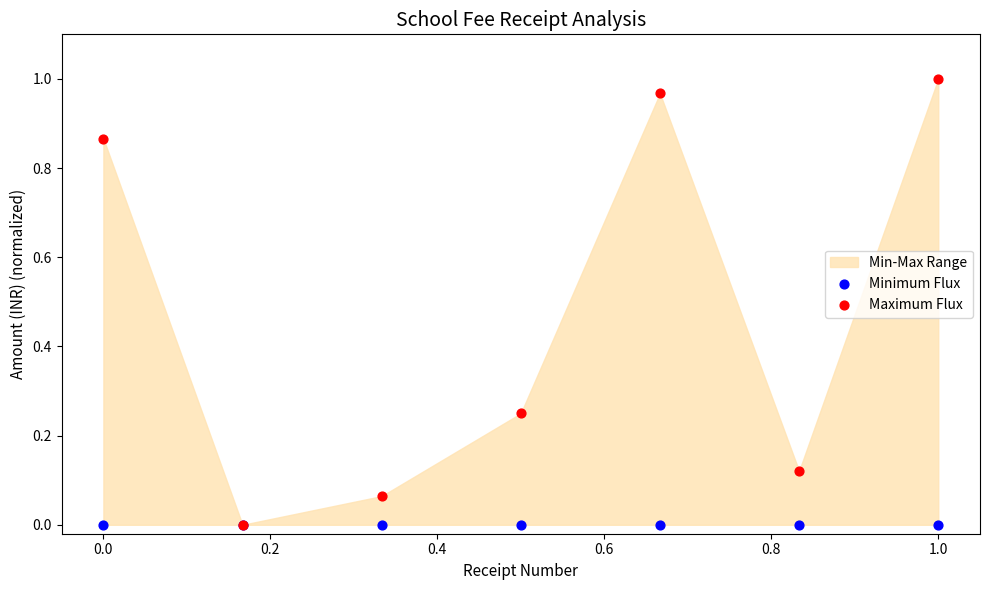

Which series reaches the minimum Y coordinate?

Minimum Flux